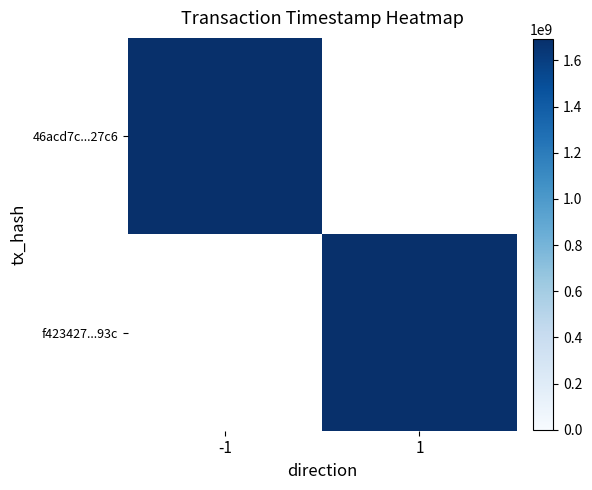

At which category does the chart reach its minimum across all series?

1